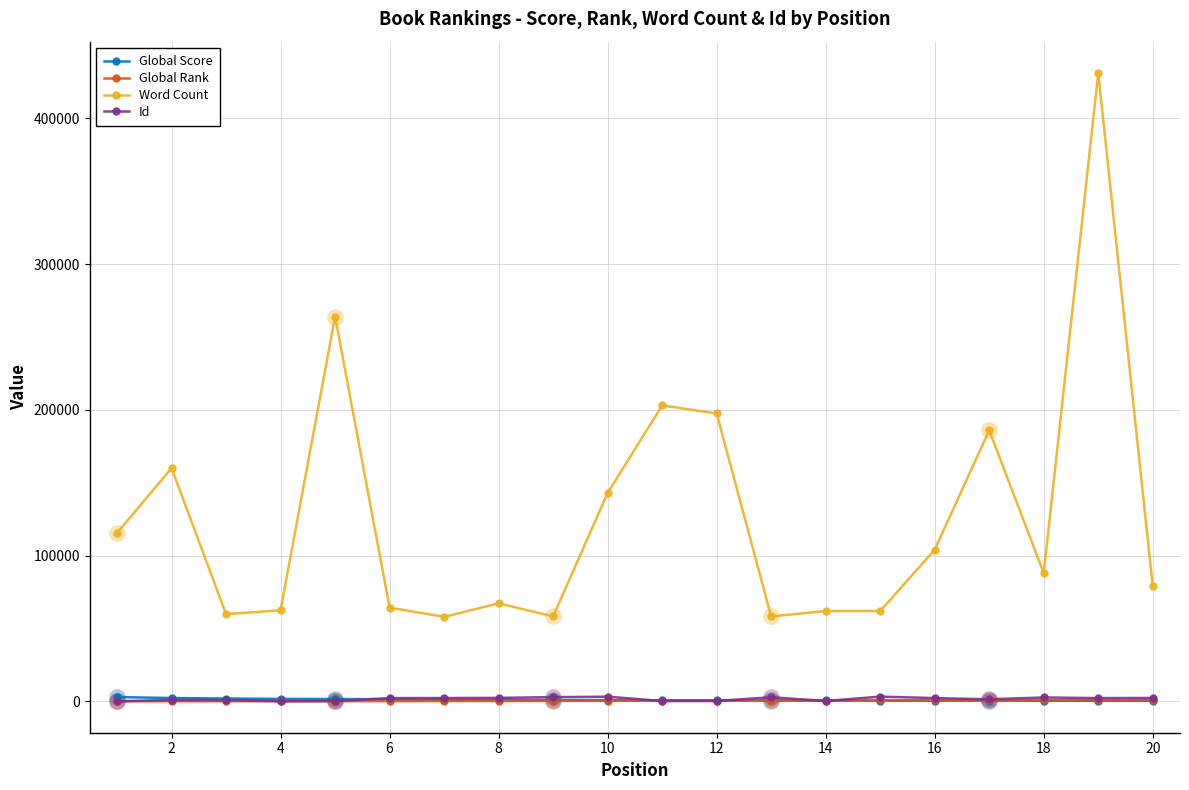

What is the maximum value shown in the chart?

431000